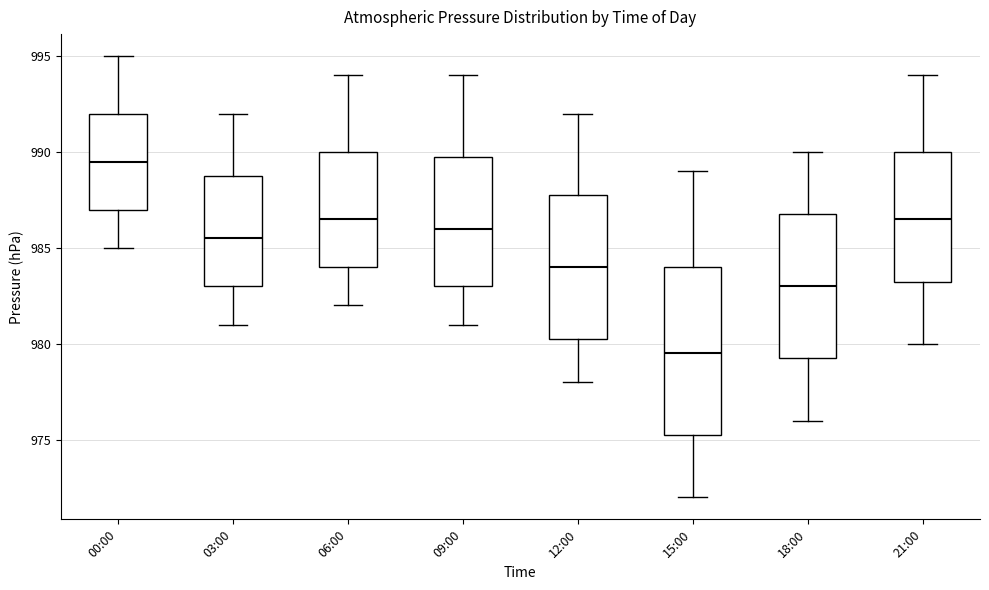

Reading left to right, transcribe this box plot: for each box, give where its median line is, the range the box spans, and where its two whiskers end, as read against the y-axis. The values are not printed on the chart, so give them approximately, as read against the axis.

00:00: median 989.5, box 987.0 to 992.0, whiskers 985.0 to 995.0
03:00: median 985.5, box 983.0 to 989.0, whiskers 981.0 to 992.0
06:00: median 986.5, box 984.0 to 990.0, whiskers 982.0 to 994.0
09:00: median 986.0, box 983.0 to 990.0, whiskers 981.0 to 994.0
12:00: median 984.0, box 980.5 to 988.0, whiskers 978.0 to 992.0
15:00: median 979.5, box 975.5 to 984.0, whiskers 972.0 to 989.0
18:00: median 983.0, box 979.5 to 987.0, whiskers 976.0 to 990.0
21:00: median 986.5, box 983.5 to 990.0, whiskers 980.0 to 994.0